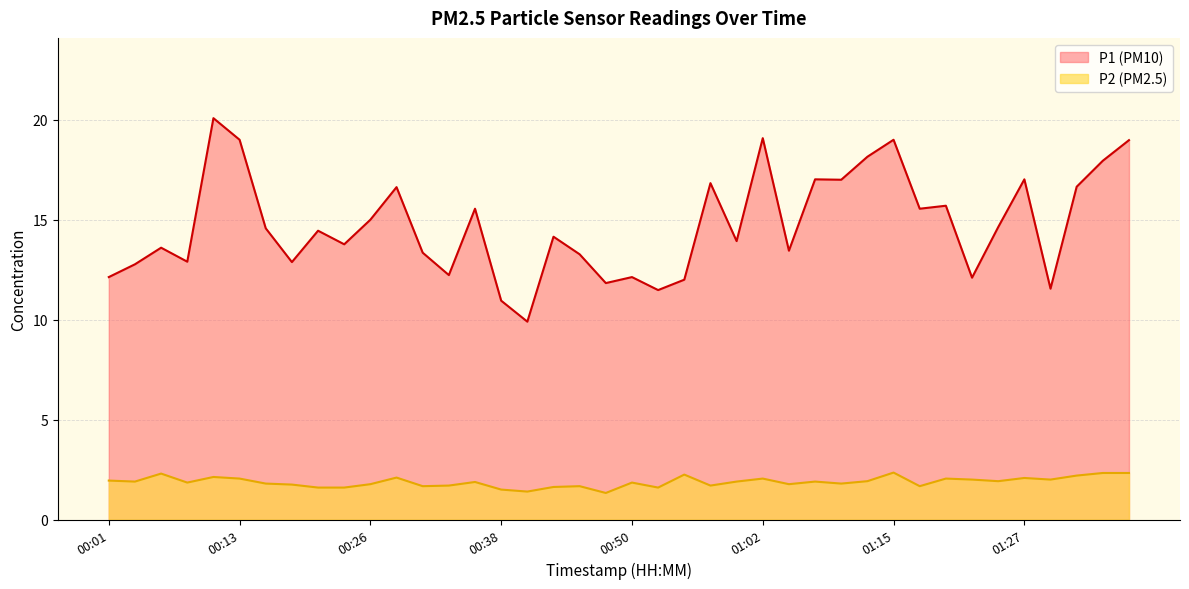

Between 00:06 and 00:16, which series saw the biggest shift?

P1